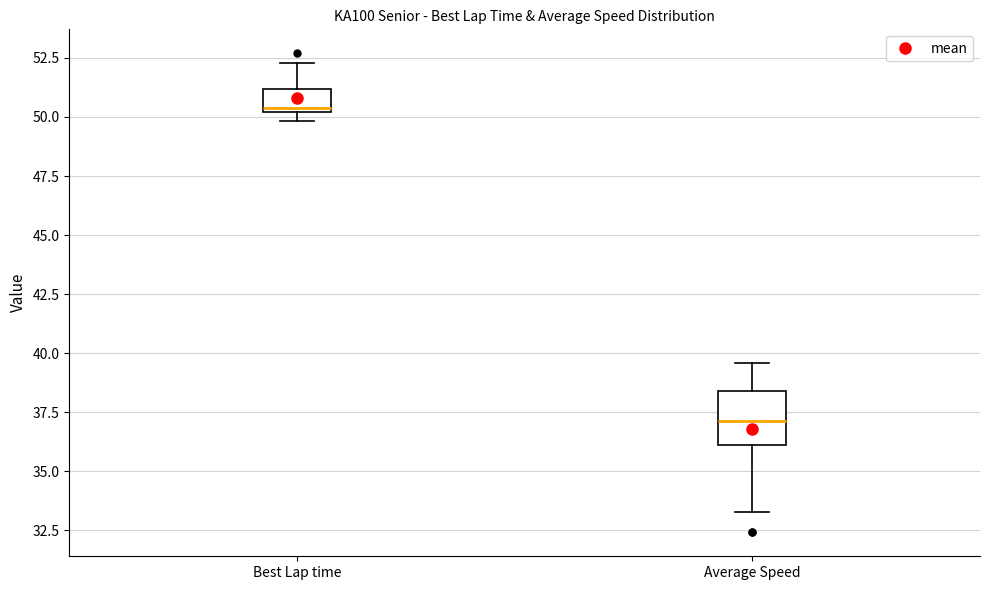

Which box is the tallest, from its lower edge to its upper edge?

Average Speed